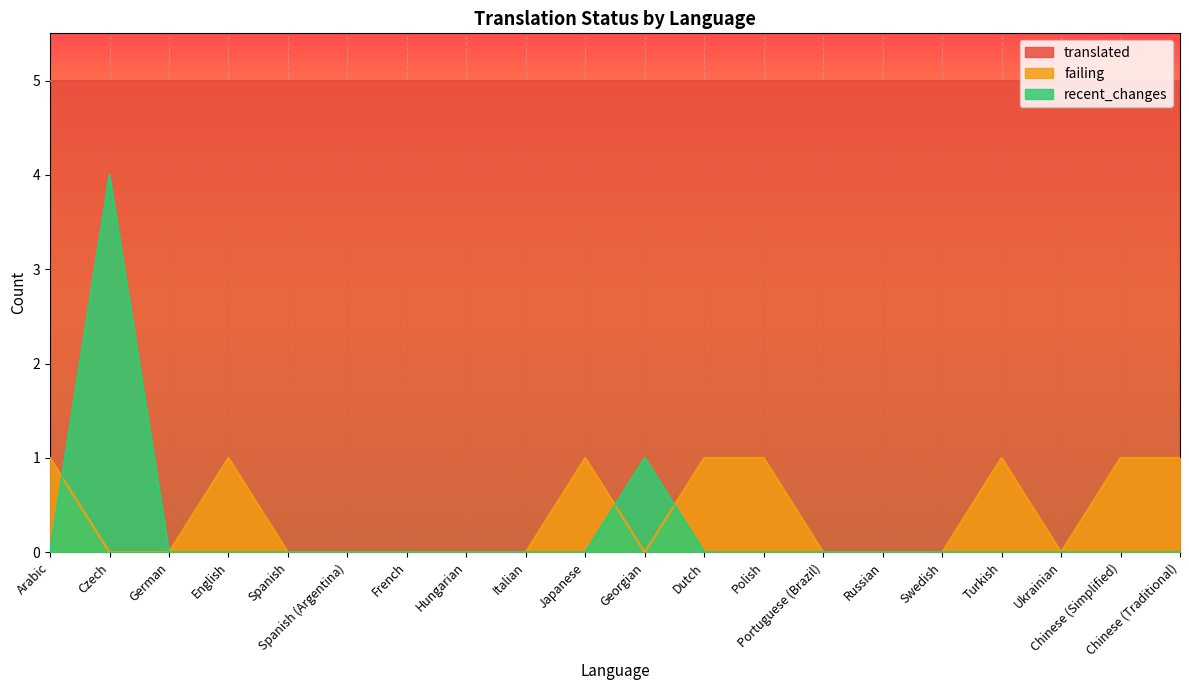

True or false: recent_changes and failing intersect in this chart.

True